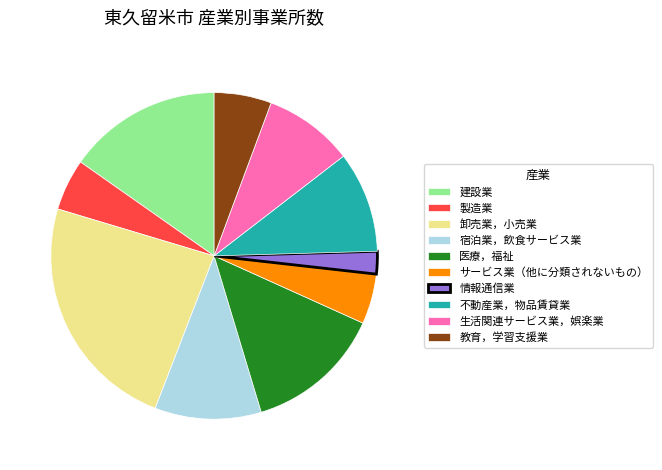

Is 情報通信業 the majority of the pie?

No